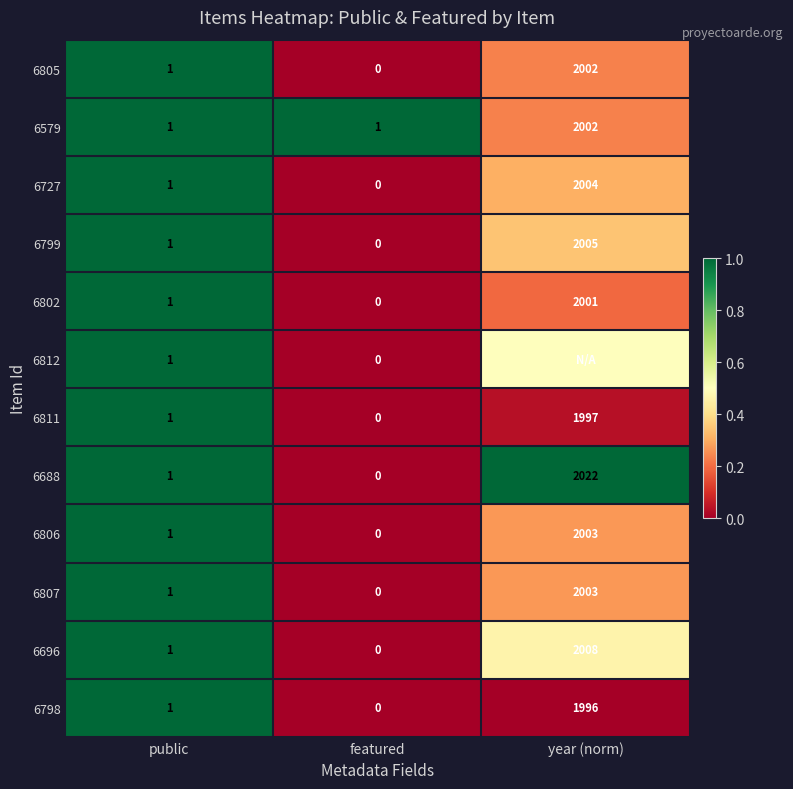

Which has a higher value, year (norm) or featured?

year (norm)